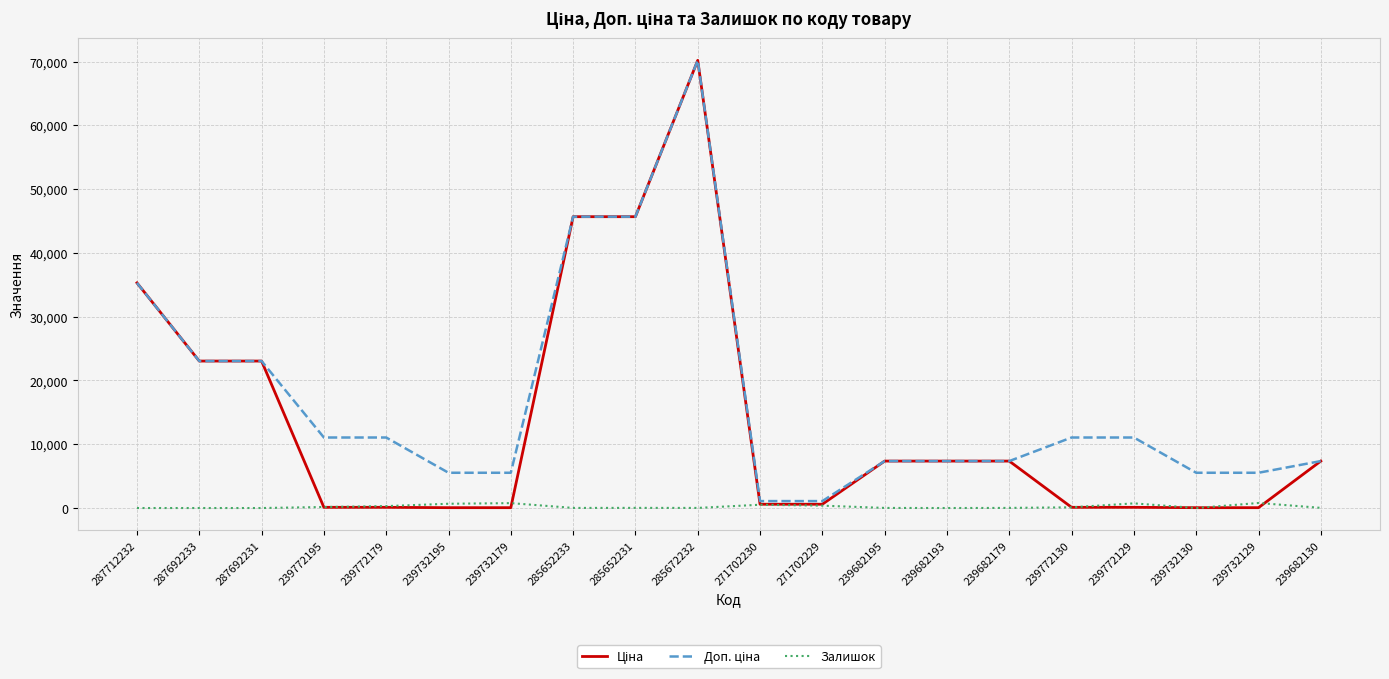

Which category has the highest value across all series?

285672232